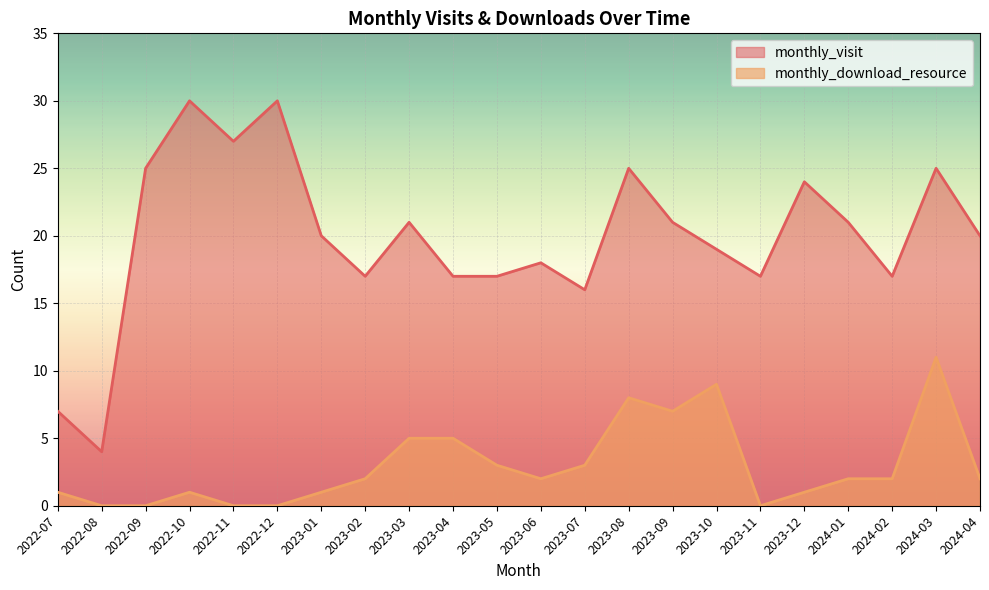

What is the difference between the highest and lowest values at 2024-01?

19